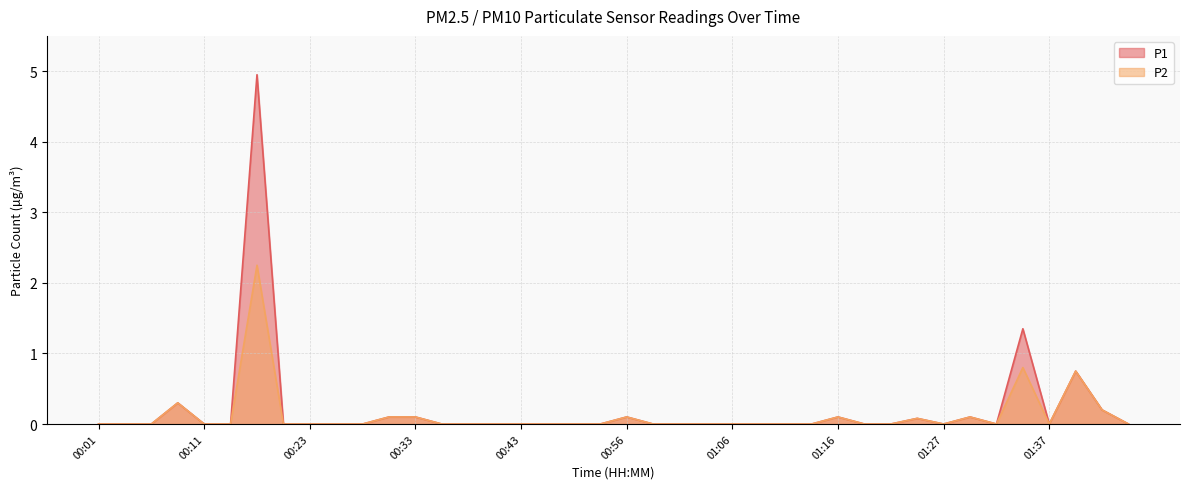

True or false: P1 and P2 intersect in this chart.

False